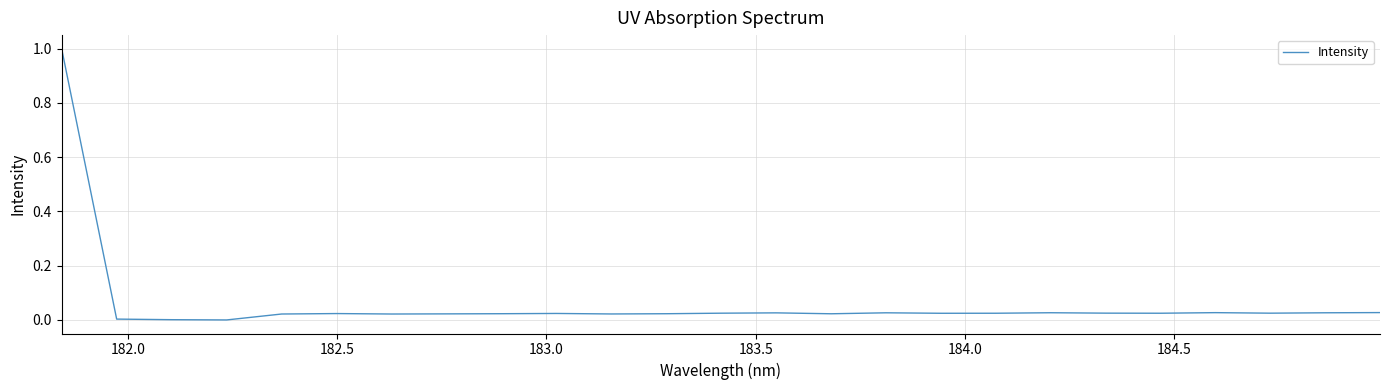

What is the maximum value shown in the chart?

1.0